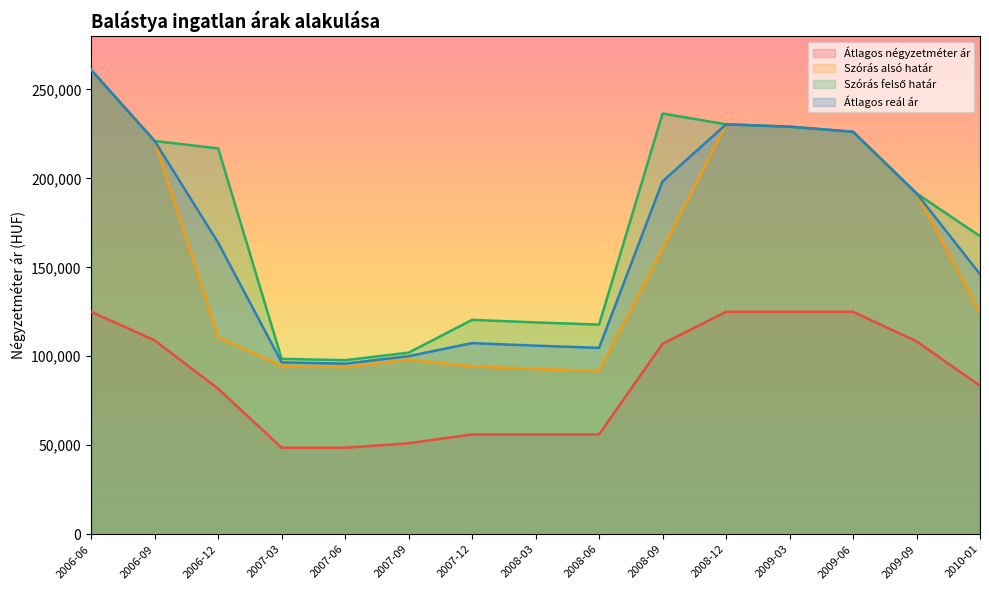

What is the label of the 13th point from the left?

2009-06